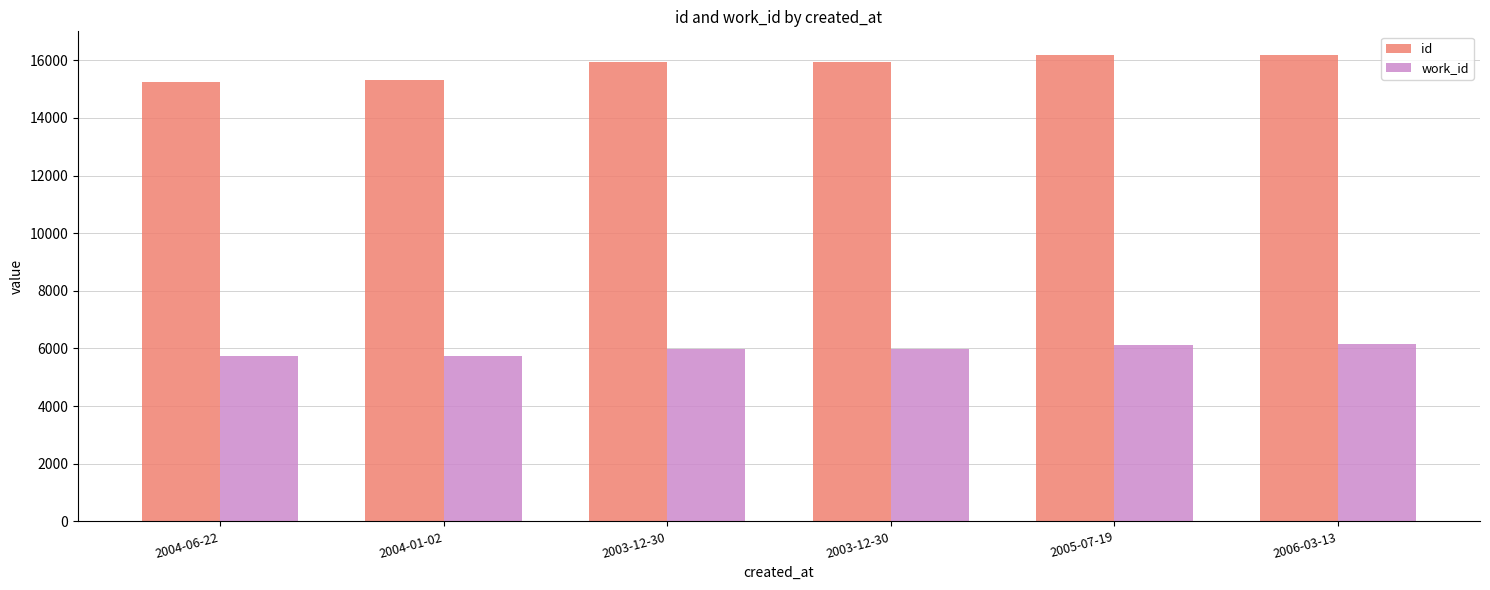

How many distinct data groups are displayed?

2